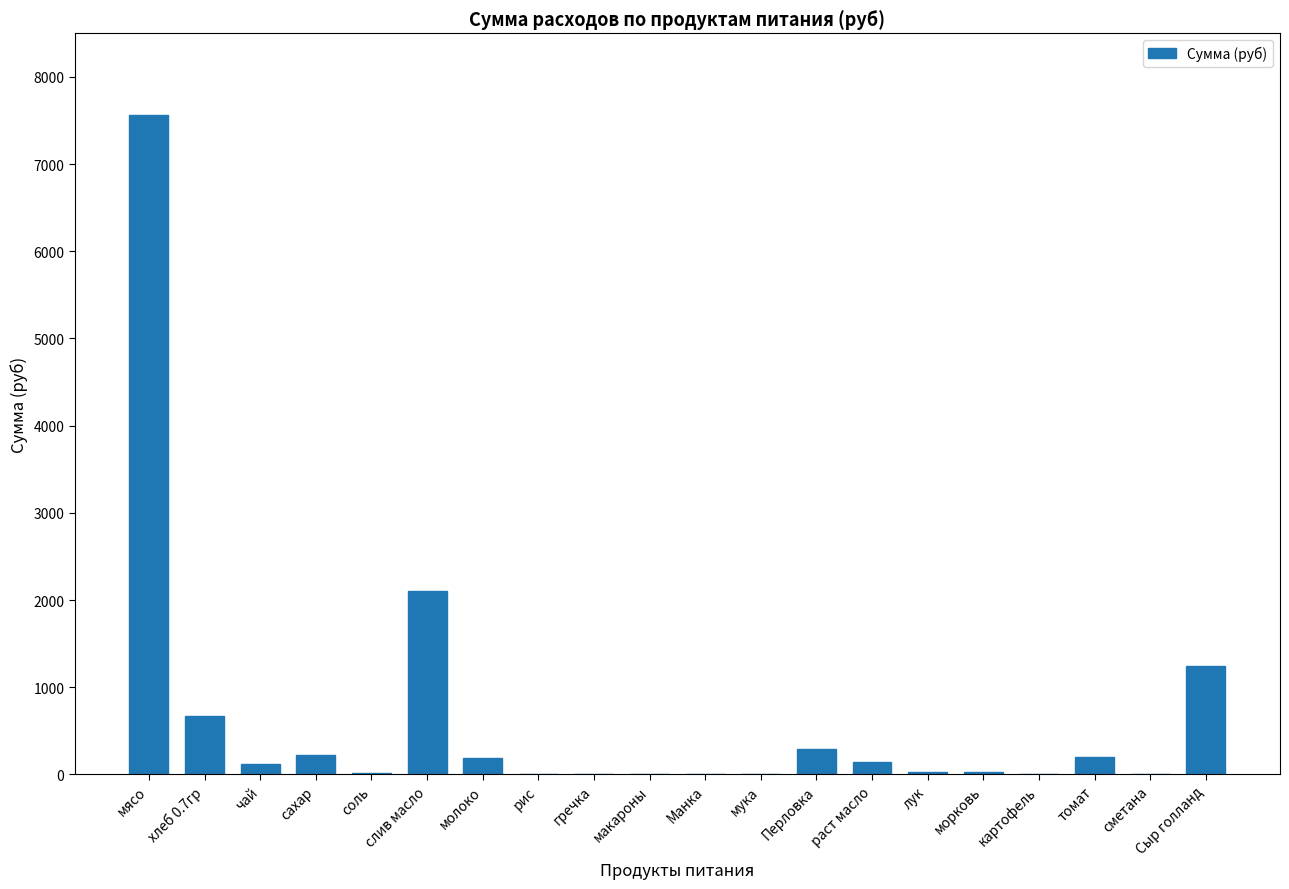

Are the bars horizontal?

No